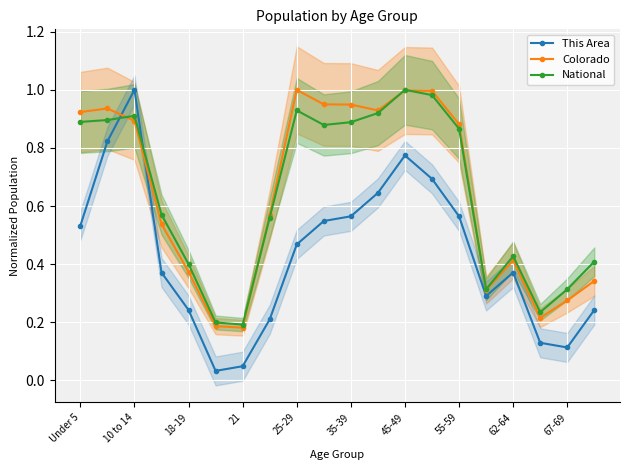

True or false: This Area and Colorado cross at least once.

True